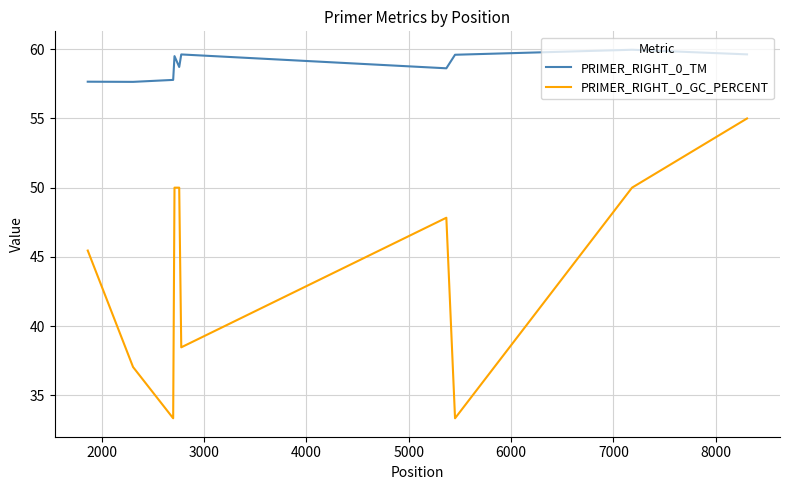

True or false: PRIMER_RIGHT_0_GC_PERCENT and PRIMER_RIGHT_0_TM cross at least once.

False